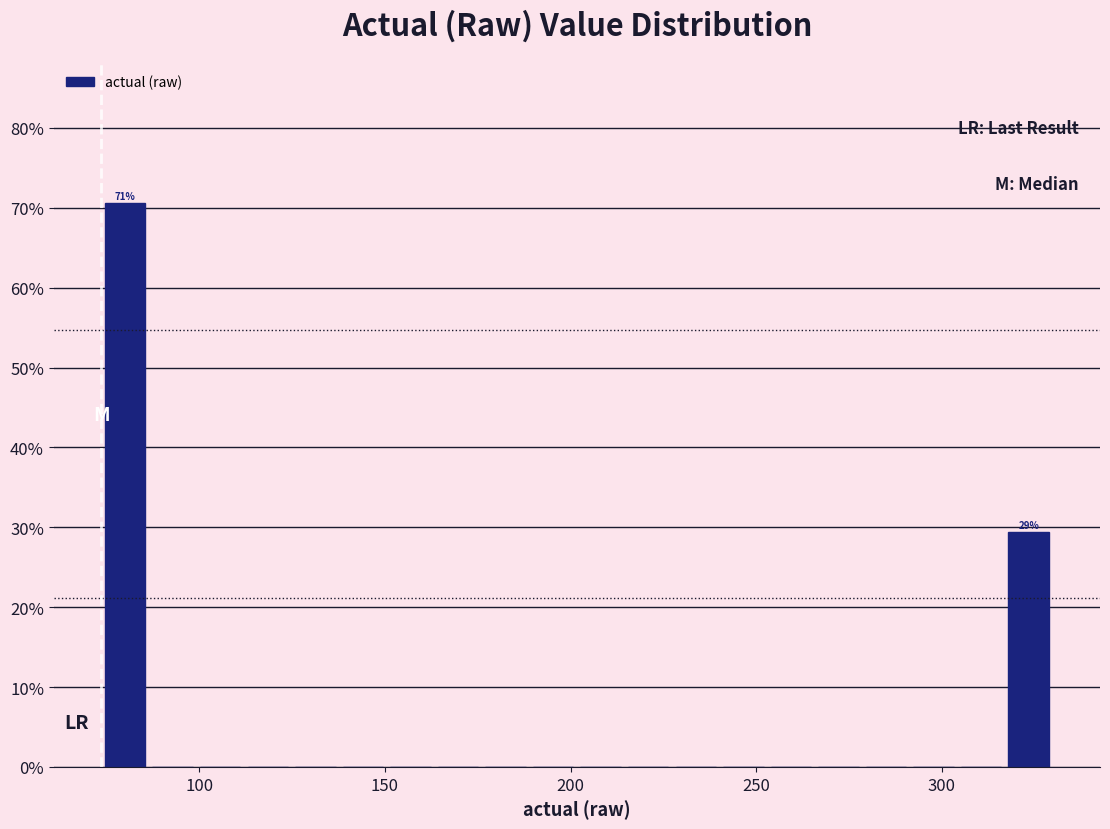

Read against the x-axis, roughly where is the centre of the tallest bar?

80